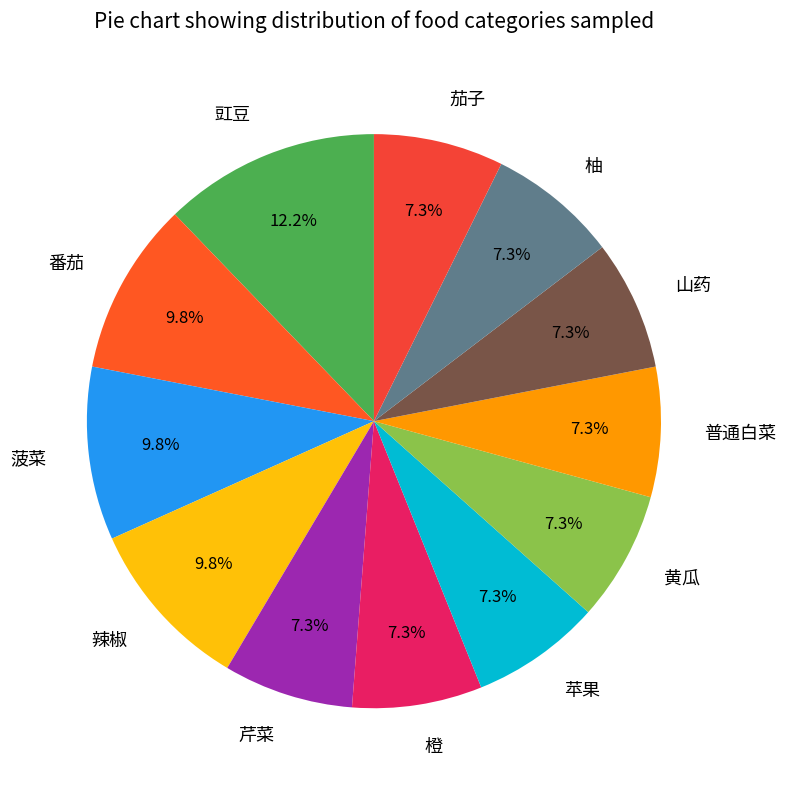

Approximately how many times larger is the value at 山药 compared to 普通白菜?

1.0